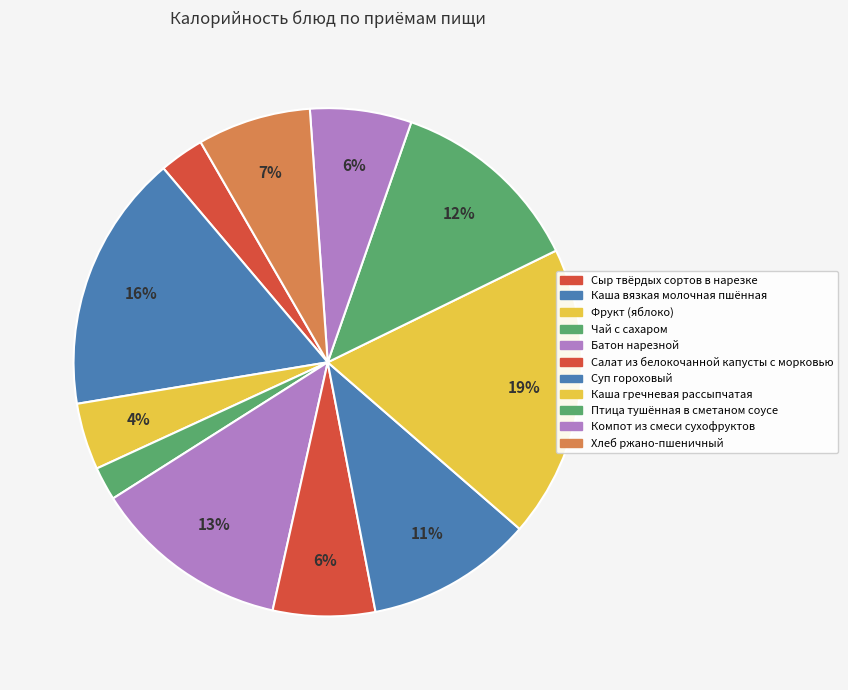

Approximately how many times larger is the value at Фрукт (яблоко) compared to Салат из белокочанной капусты с морковью?

0.7